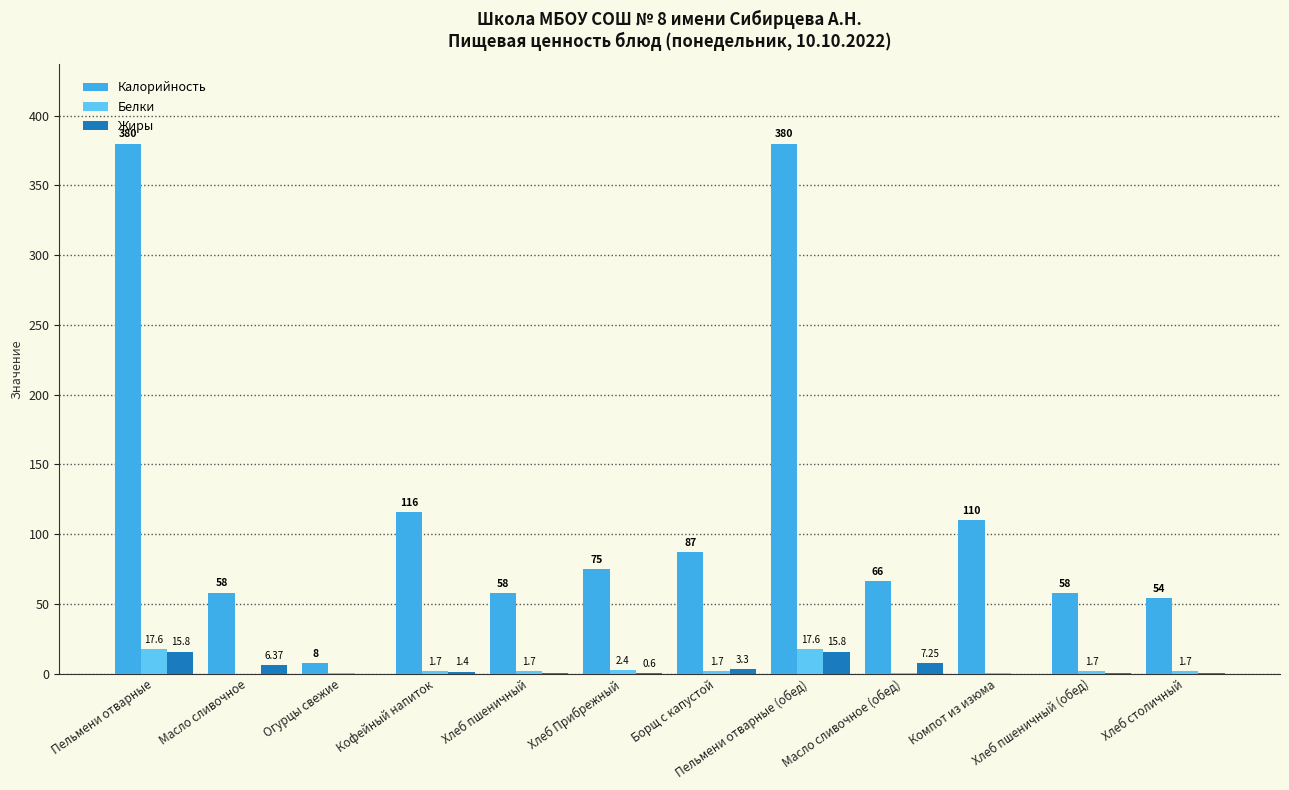

What is the difference between the Калорийность values at Кофейный напиток and Хлеб пшеничный?

58.0